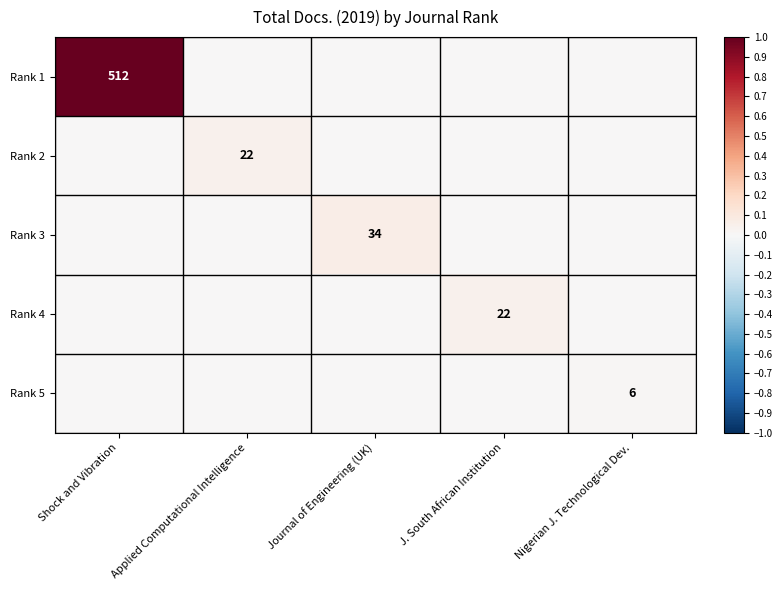

The value of Rank 2 at Applied Computational Intelligence is 10. True or false?

False